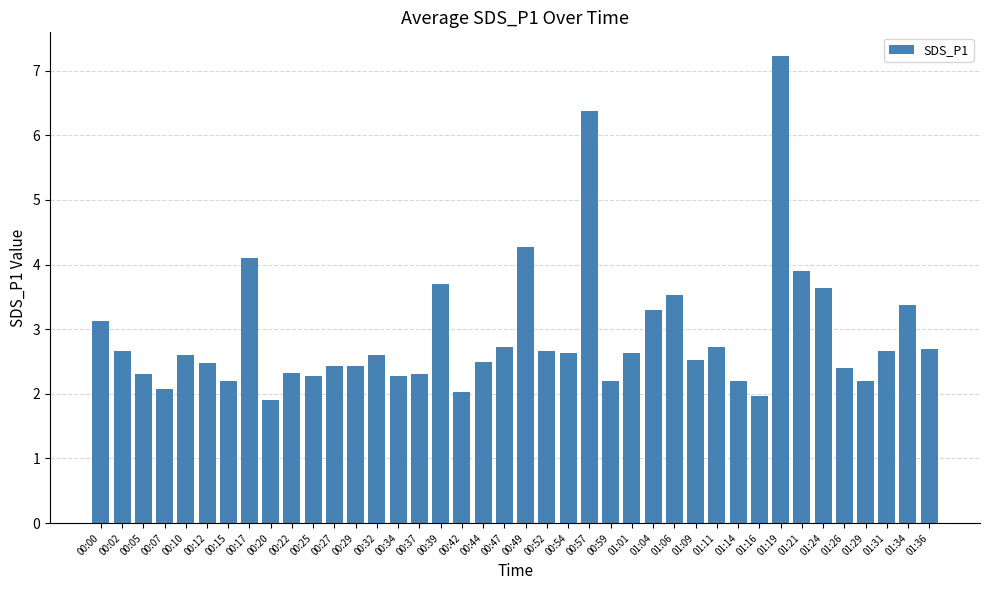

What is the label of the 26th bar from the right?

00:34